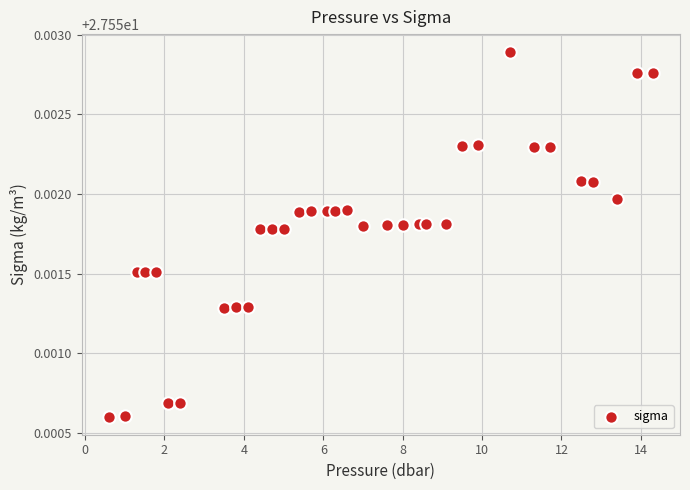

What is the range of X values (max minus min)?

13.7